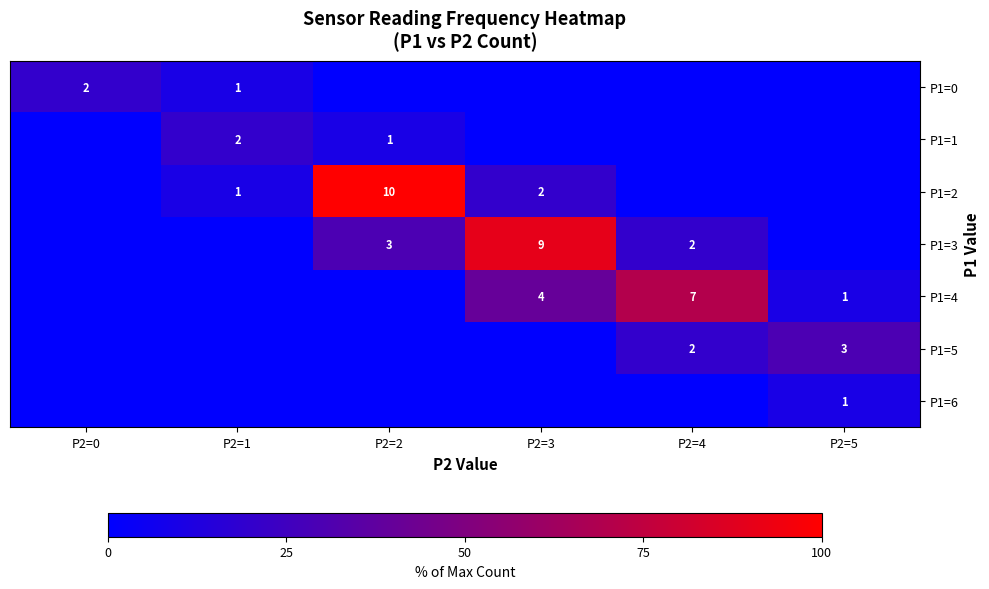

The value of P1=3 at P2=2 is 2. True or false?

False